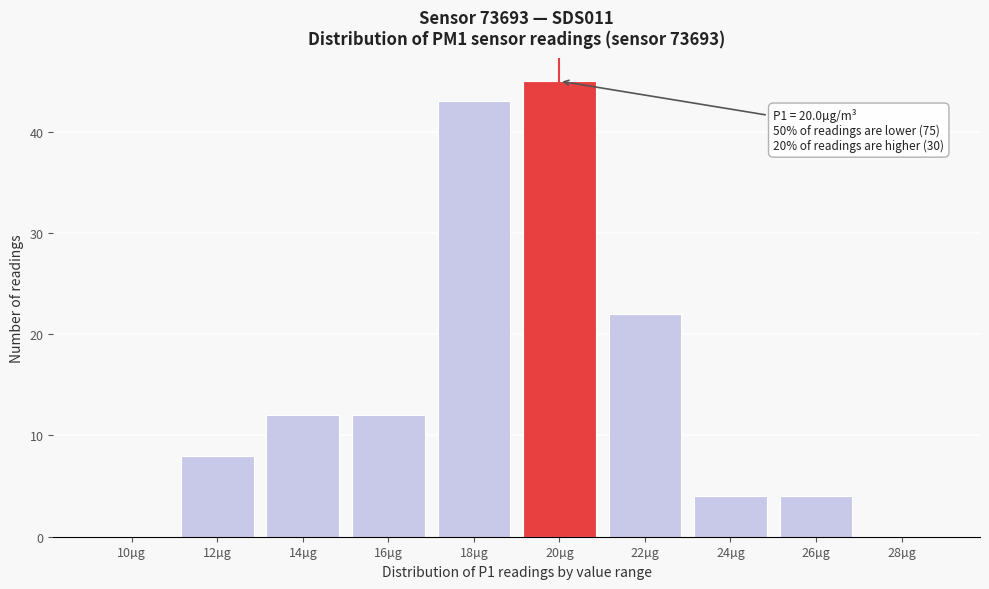

Reading right to left, extract all data points from this chart.

28µg=0	26µg=4	24µg=4	22µg=22	20µg=45	18µg=43	16µg=12	14µg=12	12µg=8	10µg=0